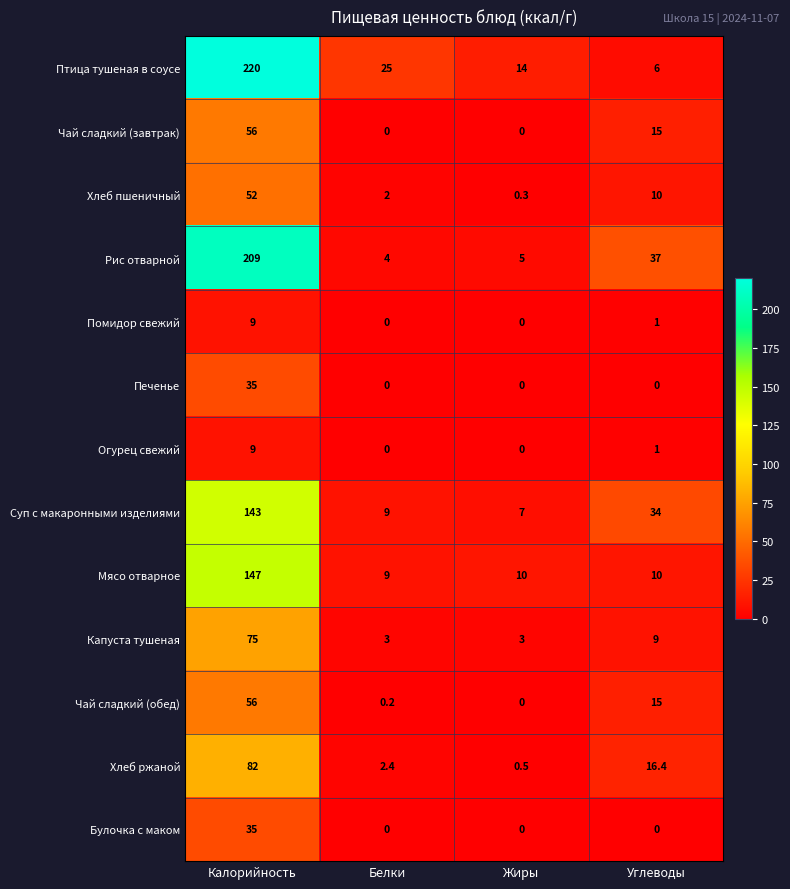

What is the spread (max minus min) of values at Белки?

25.0